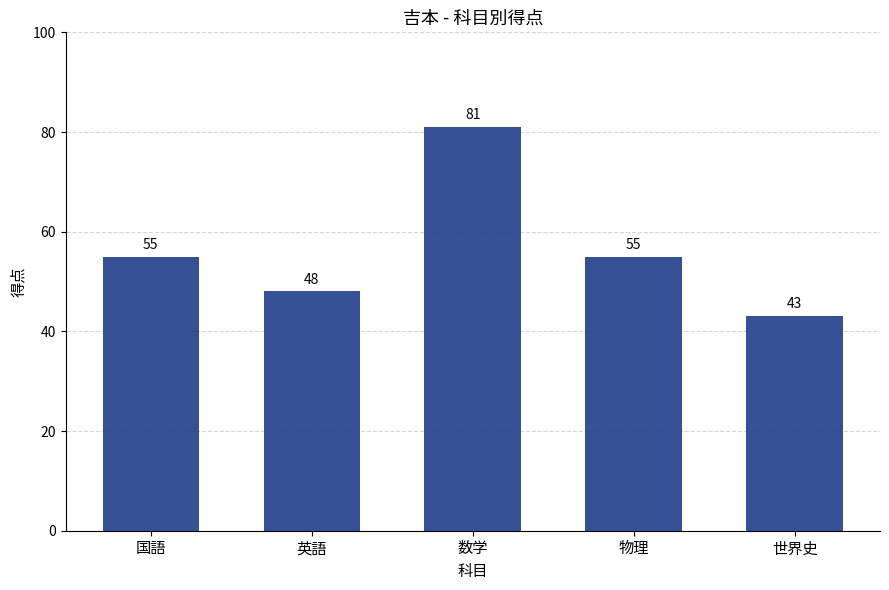

What is the label of the 3rd bar from the left?

数学